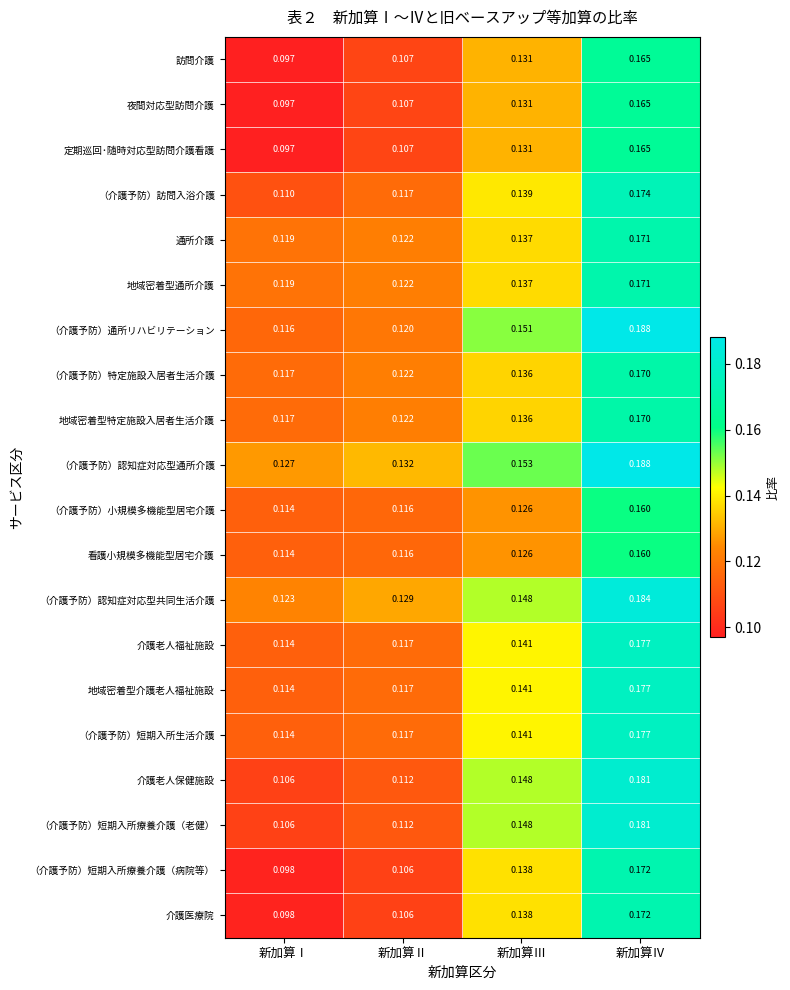

Where is 定期巡回･随時対応型訪問介護看護 nearest to the value 0?

新加算Ⅰ